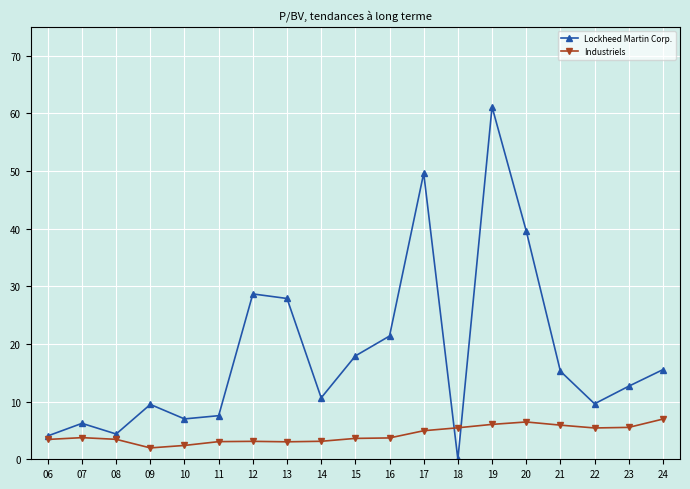

How many positive values does the Lockheed Martin Corp. series have?

18